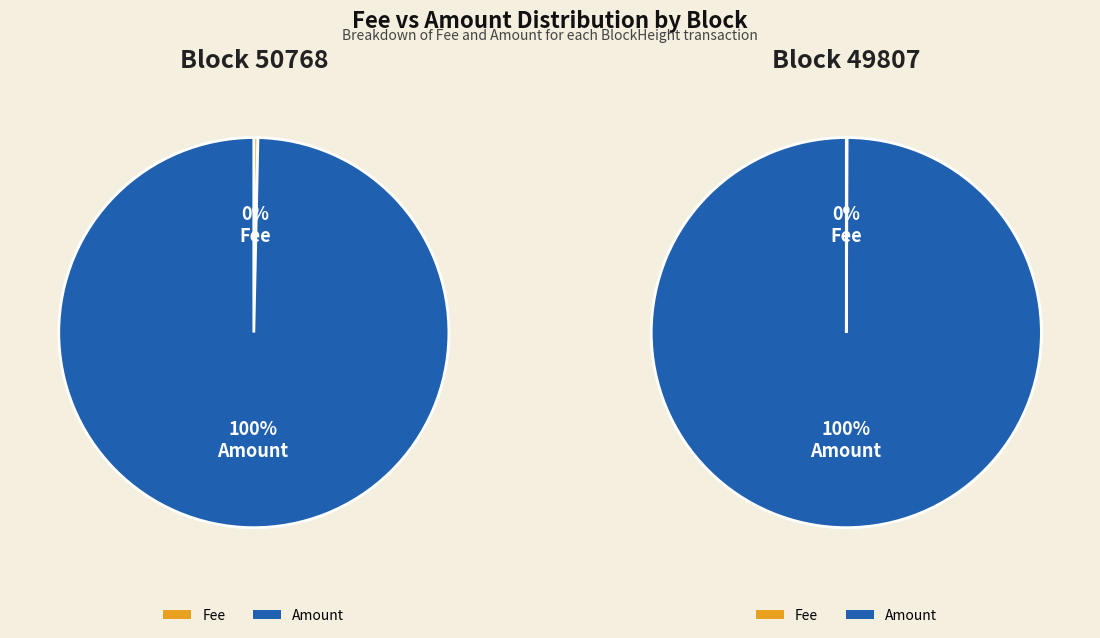

Which series has the largest range (max minus min)?

49807